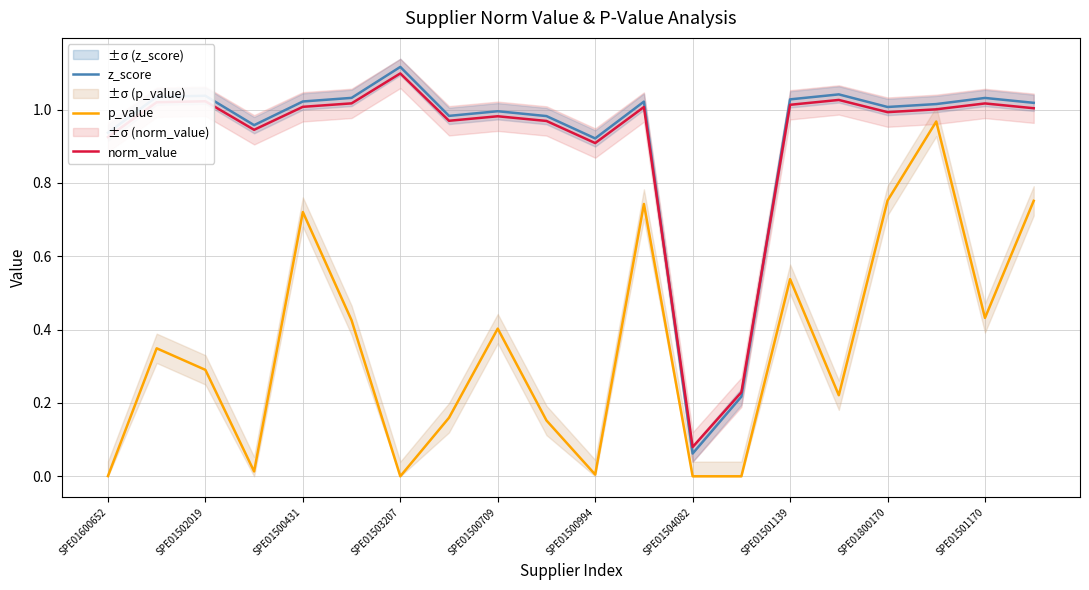

True or false: norm_value has more than 2 interior local peaks.

True